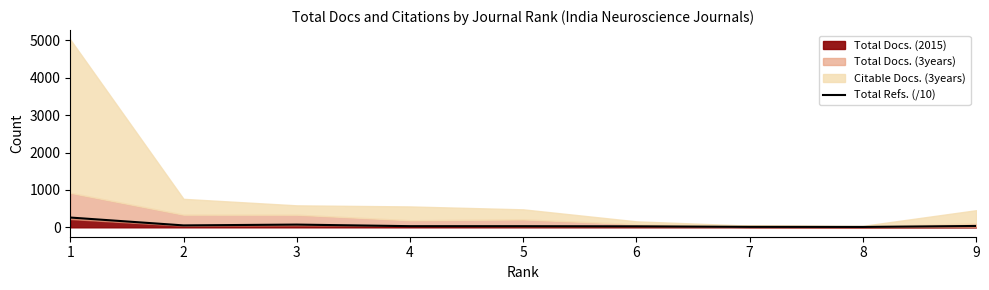

What is the difference between the second highest and minimum values?

63.1